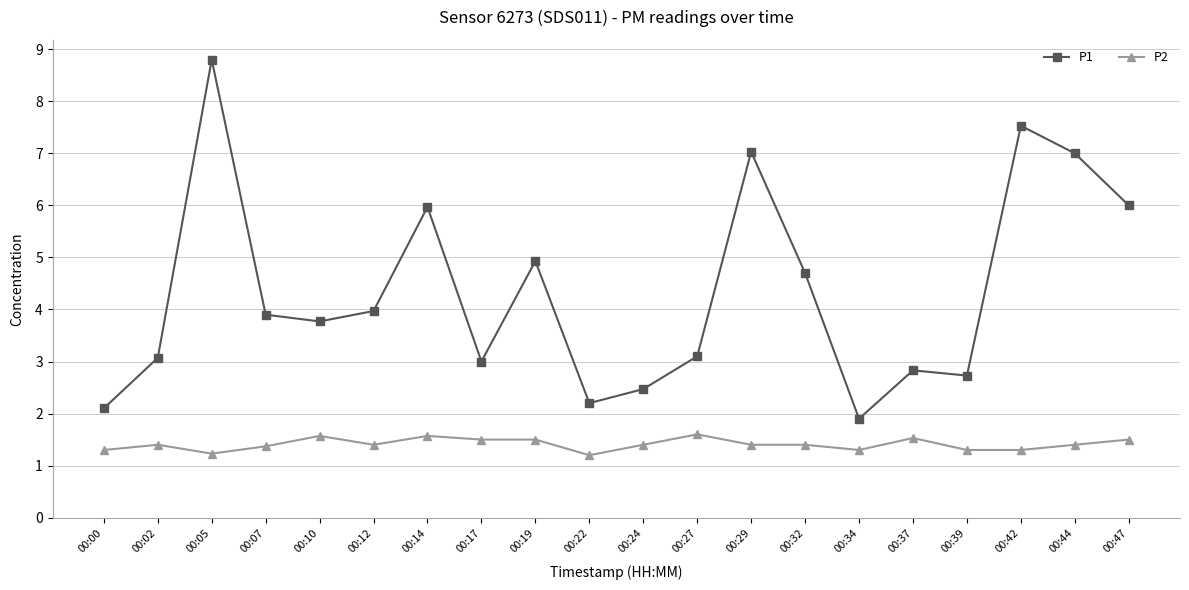

What is the lowest value of the P2 series?

1.2